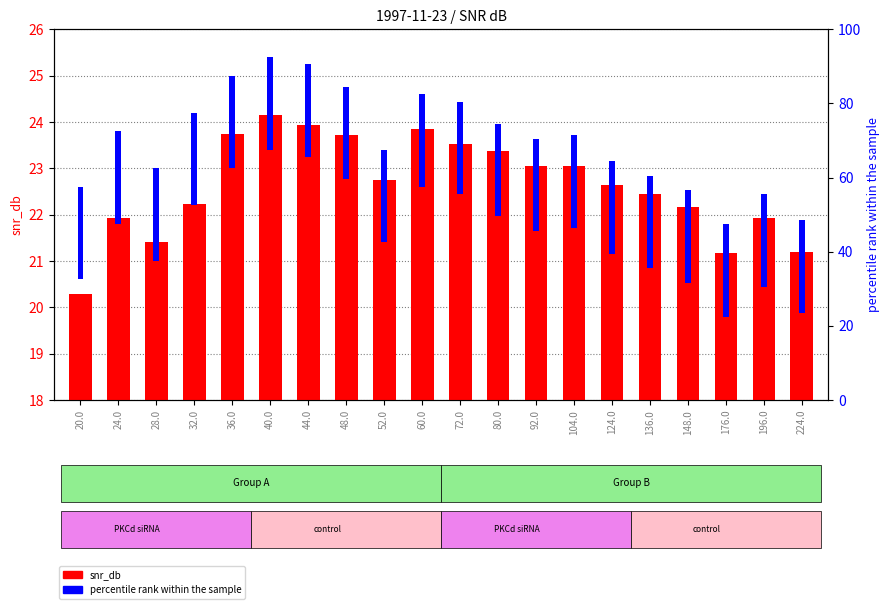

What is the label of the 20th bar from the right?

20.0